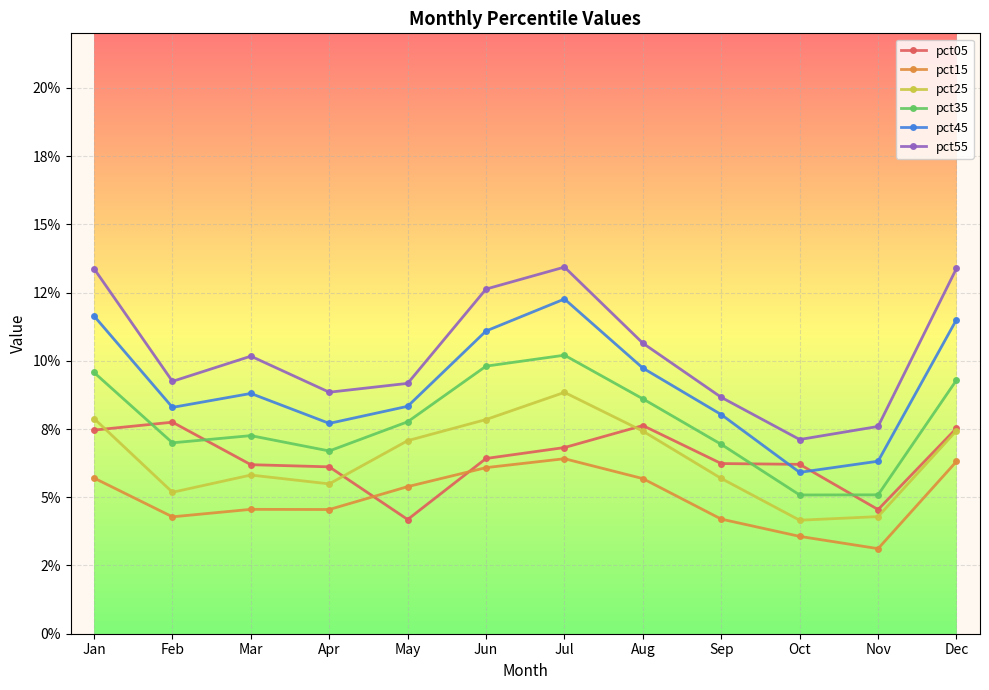

Which series has the largest total across all categories?

pct55